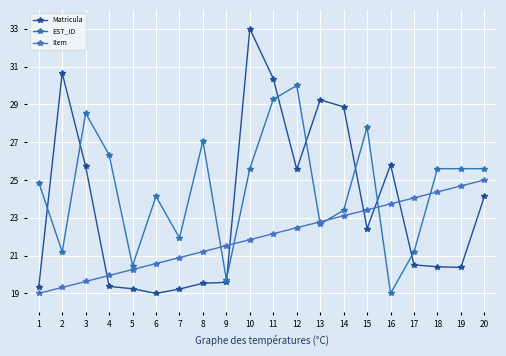

Is it true that EST_ID equals 29.3 at 11?

True